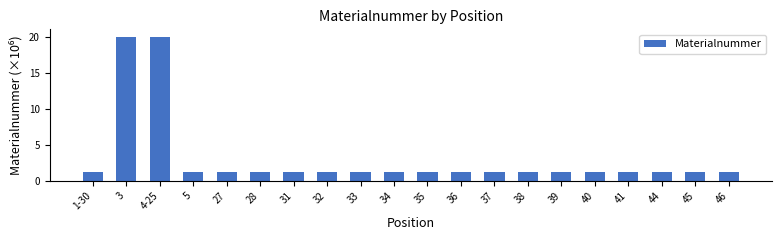

What is the value of the 12th bar from the left?

1.2